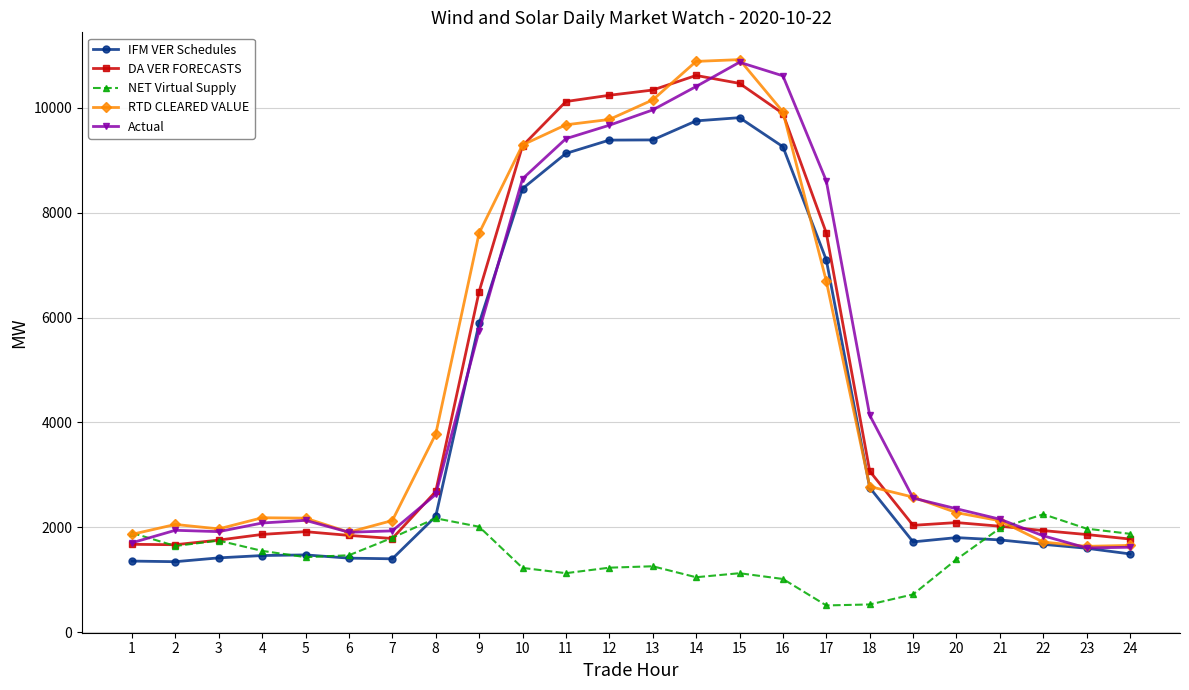

What is the average value of the NET Virtual Supply series?

1454.6